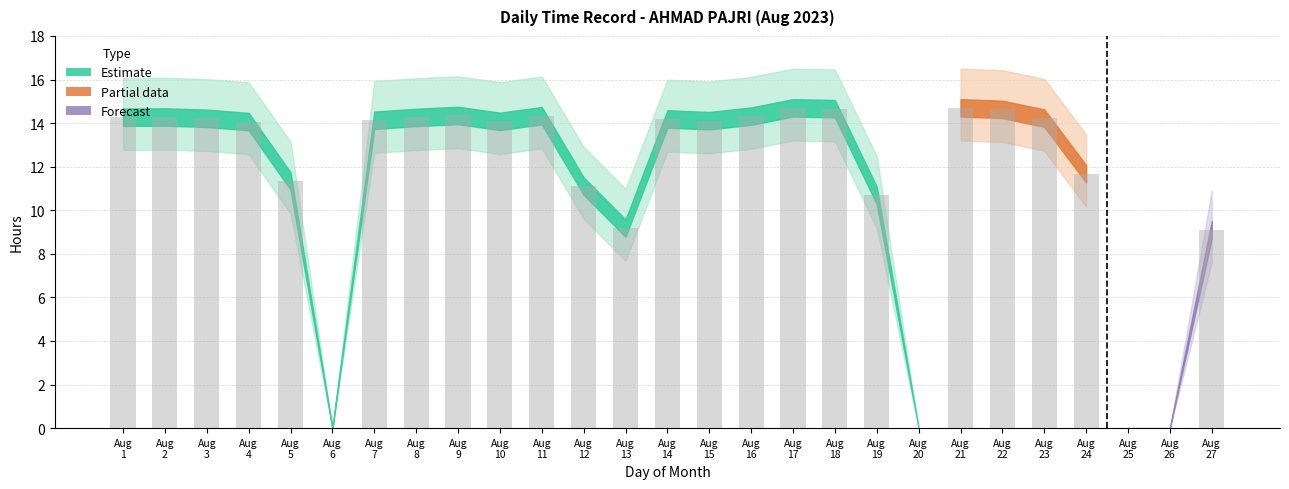

What is the sum of all values?

306.6